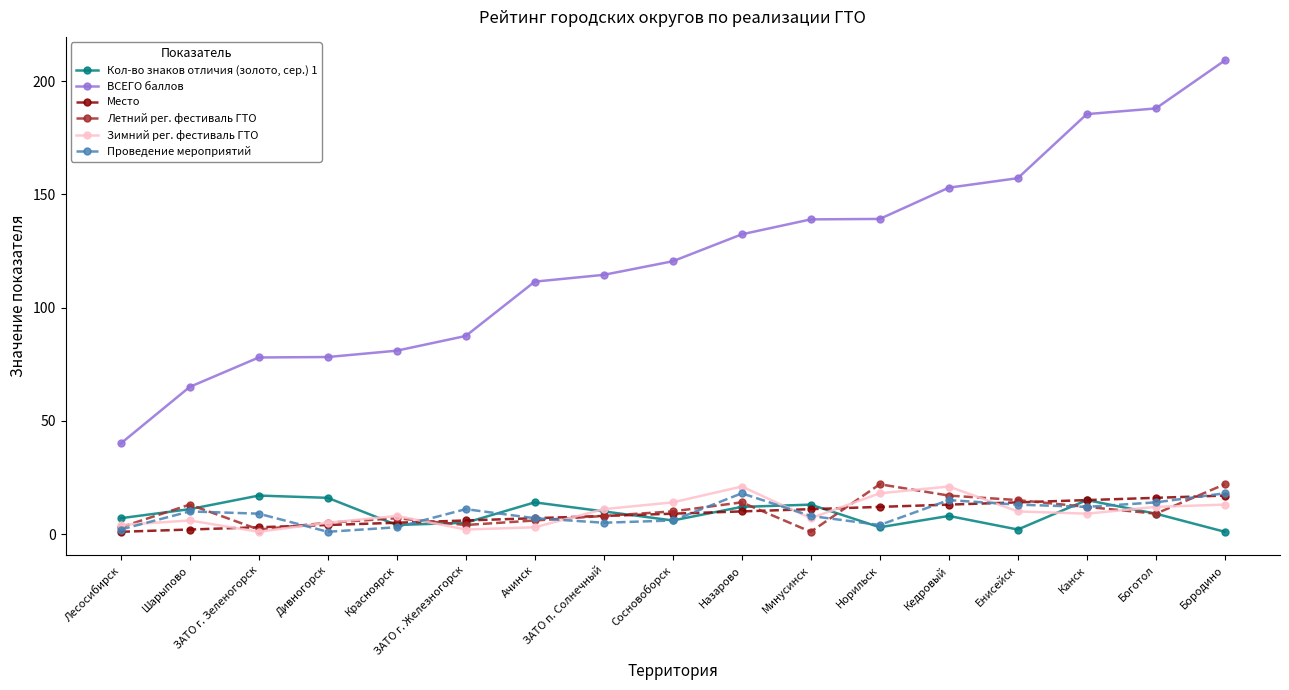

Which series changed the most between Ачинск and Норильск?

ВСЕГО баллов